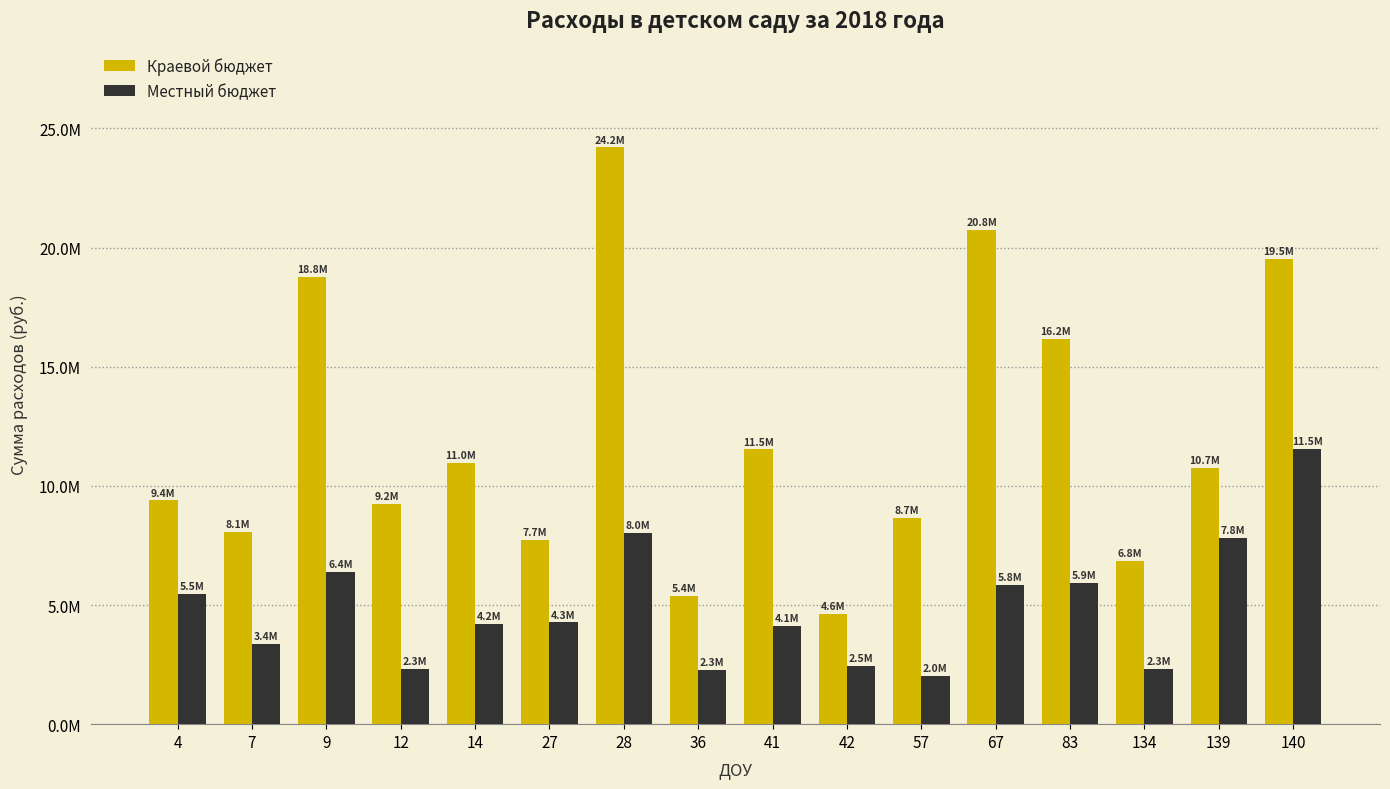

At which label does Краевой бюджет reach its minimum?

42